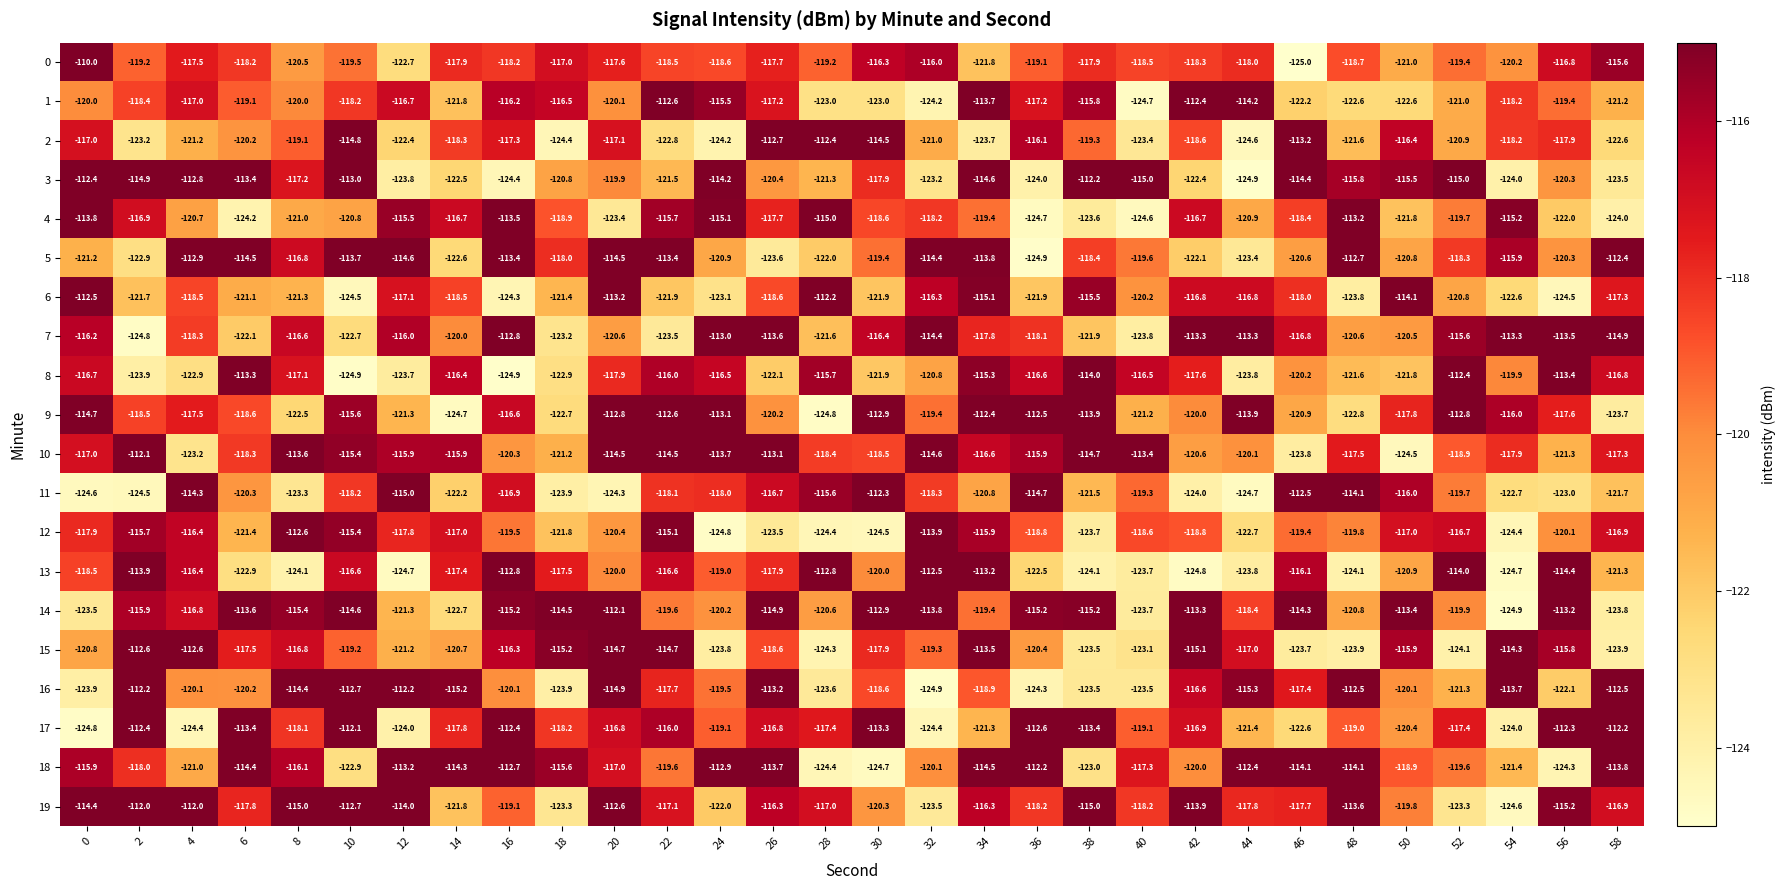

What is the greatest value displayed?

-110.0